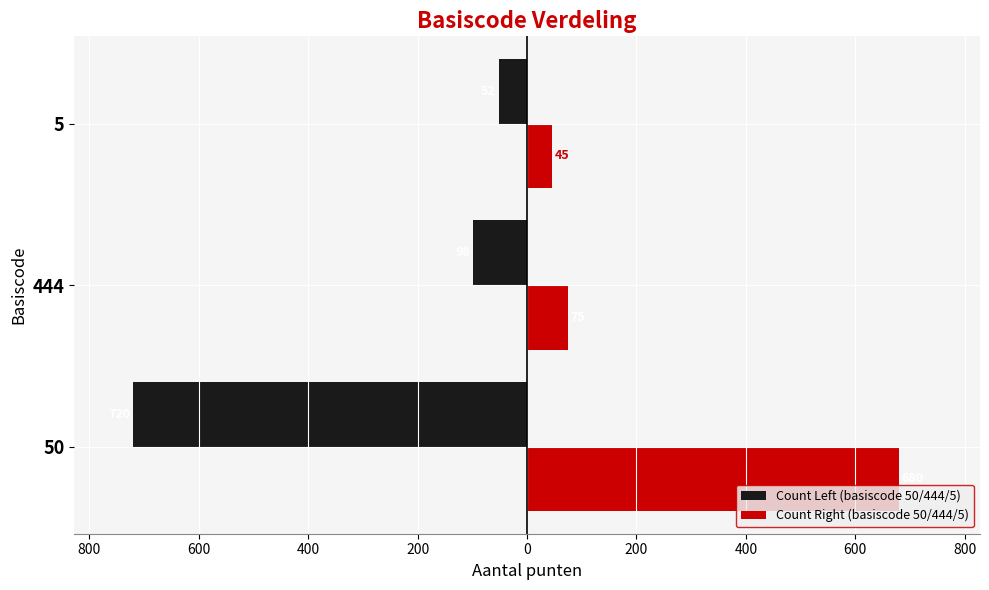

What is the value of the Count Left (basiscode 50/444/5) bar at the 1st from the left?

-720